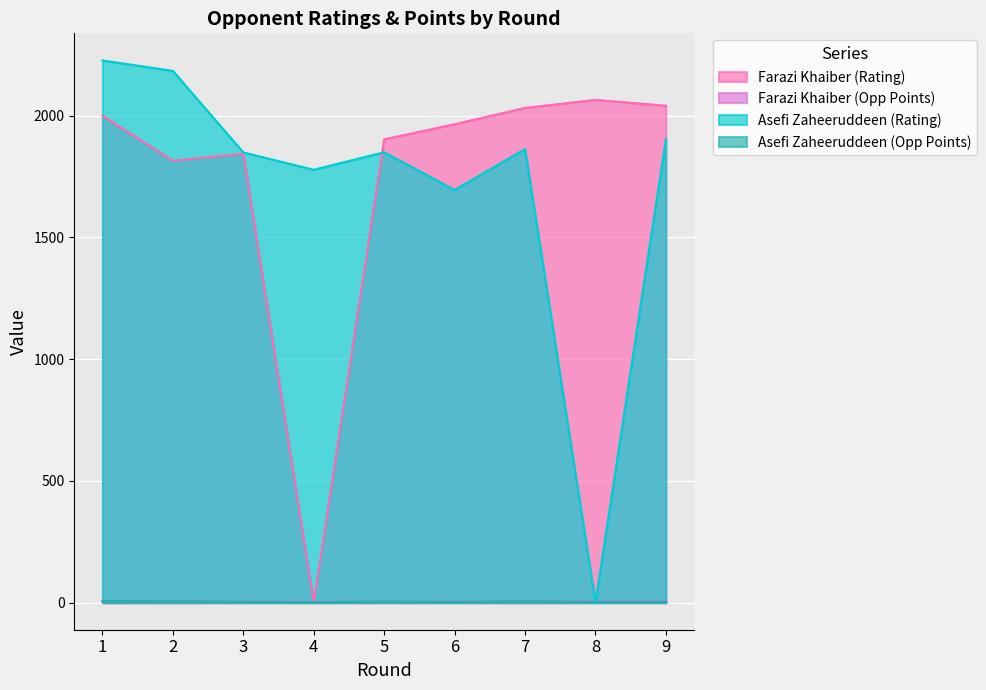

In Asefi Zaheeruddeen (Opp Points), how many points are higher than both neighbors (excluding endpoints)?

2